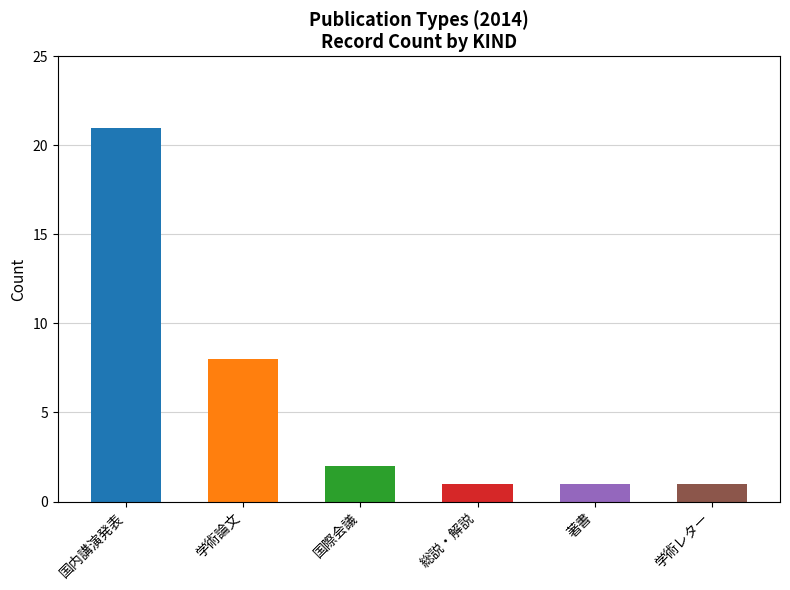

The value at 学術レター is 1. True or false?

True